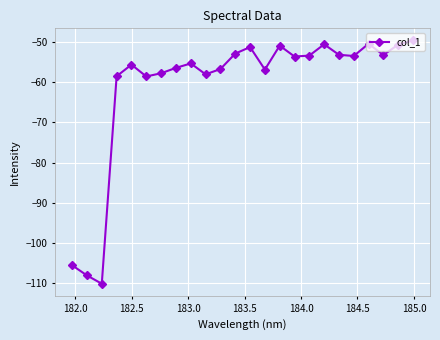

What is the difference between the maximum and minimum values?

60.7